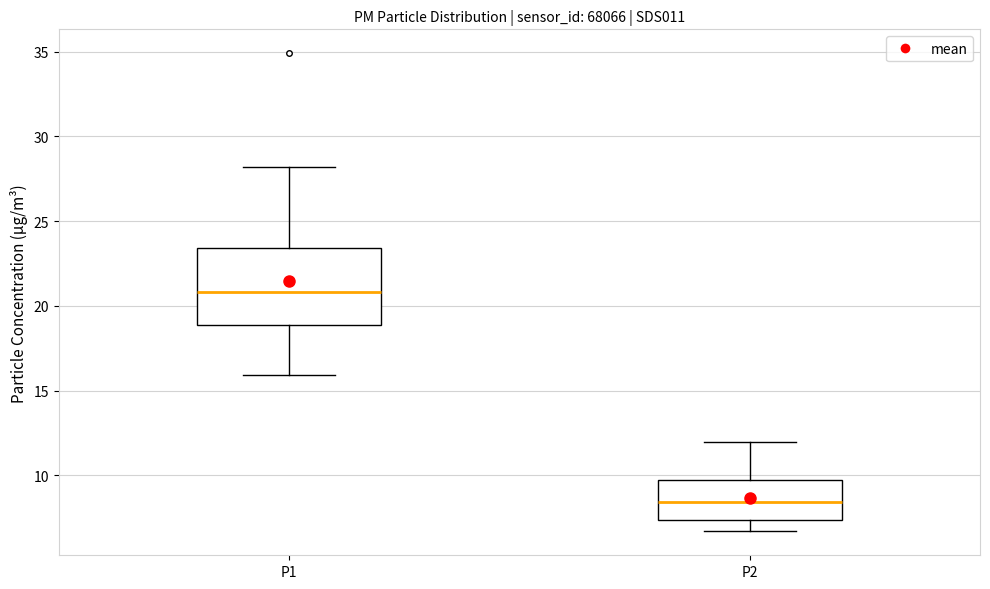

Comparing the boxes themselves (not the whiskers), which one is the tallest?

P1